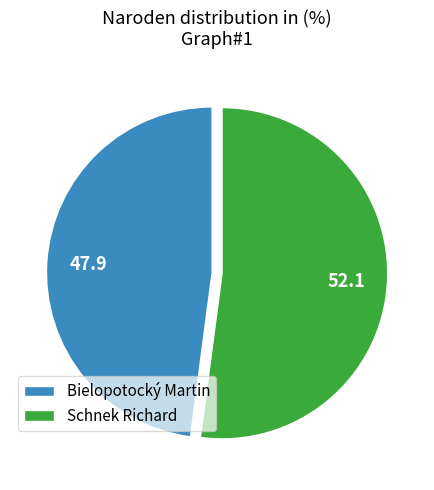

The Bielopotocký Martin slice represents 90% of the pie. True or false?

False